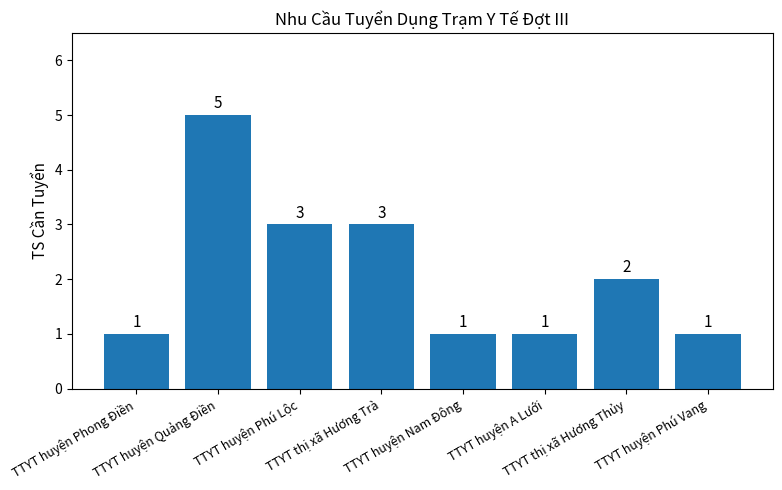

The chart shows a value of 1 at TTYT huyện Nam Đông. True or false?

True